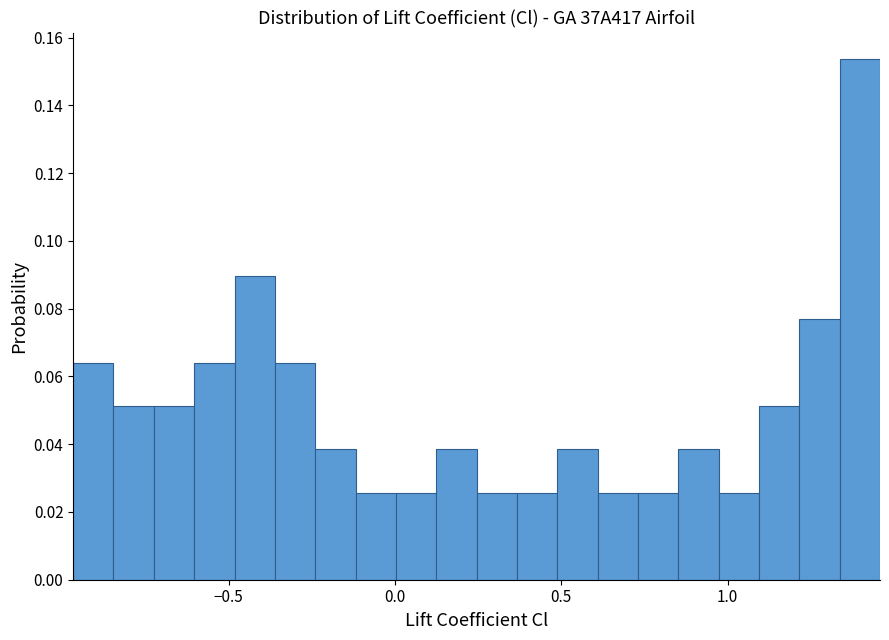

Read against the x-axis, roughly where is the centre of the tallest bar?

1.40